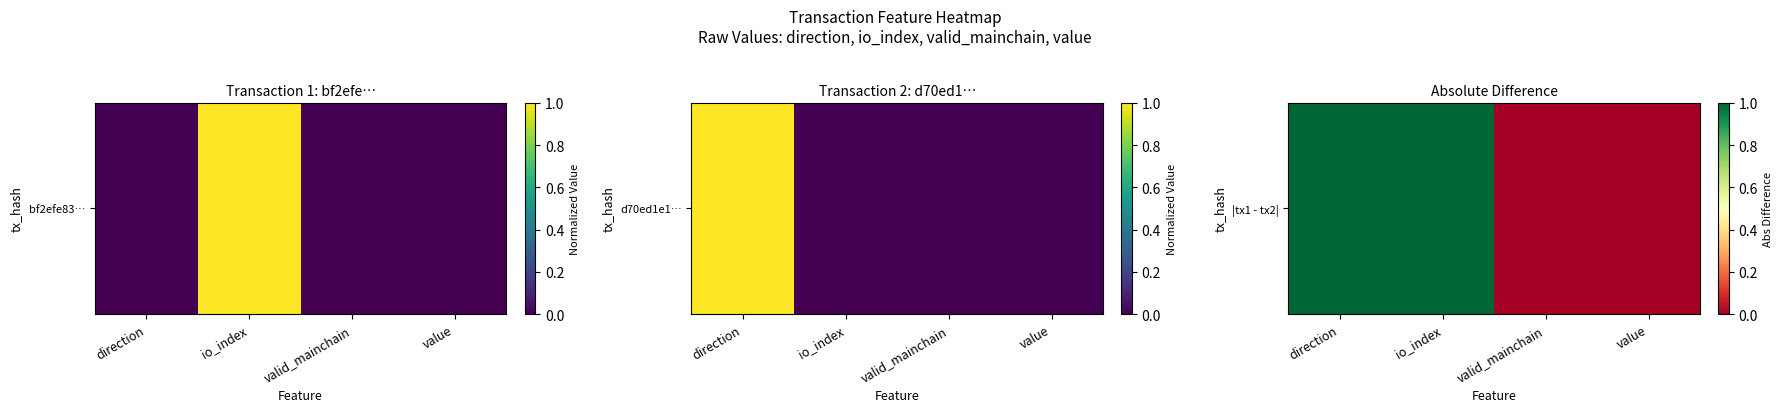

Rank the categories by value from highest to lowest.

direction, io_index, valid_mainchain, value